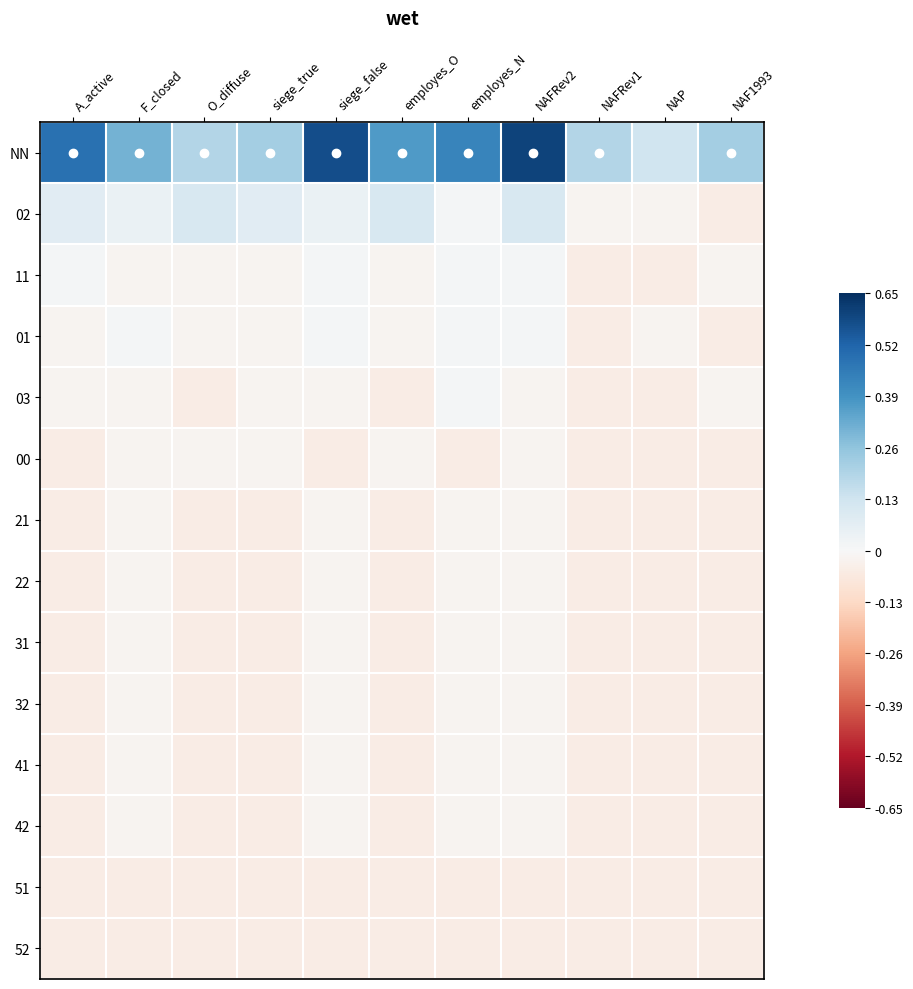

Reading left to right, extract all data points from this chart.

NN: A_active=0.5	F_closed=0.3	O_diffuse=0.2	siege_true=0.2	siege_false=0.6	employes_O=0.4	employes_N=0.4	NAFRev2=0.6	NAFRev1=0.2	NAP=0.1	NAF1993=0.2
02: A_active=0.1	F_closed=0.0	O_diffuse=0.1	siege_true=0.1	siege_false=0.0	employes_O=0.1	employes_N=0.0	NAFRev2=0.1	NAFRev1=-0.0	NAP=-0.0	NAF1993=-0.0
11: A_active=0.0	F_closed=-0.0	O_diffuse=-0.0	siege_true=-0.0	siege_false=0.0	employes_O=-0.0	employes_N=0.0	NAFRev2=0.0	NAFRev1=-0.0	NAP=-0.0	NAF1993=-0.0
01: A_active=-0.0	F_closed=0.0	O_diffuse=-0.0	siege_true=-0.0	siege_false=0.0	employes_O=-0.0	employes_N=0.0	NAFRev2=0.0	NAFRev1=-0.0	NAP=-0.0	NAF1993=-0.0
03: A_active=-0.0	F_closed=-0.0	O_diffuse=-0.0	siege_true=-0.0	siege_false=-0.0	employes_O=-0.0	employes_N=0.0	NAFRev2=-0.0	NAFRev1=-0.0	NAP=-0.0	NAF1993=-0.0
00: A_active=-0.0	F_closed=-0.0	O_diffuse=-0.0	siege_true=-0.0	siege_false=-0.0	employes_O=-0.0	employes_N=-0.0	NAFRev2=-0.0	NAFRev1=-0.0	NAP=-0.0	NAF1993=-0.0
21: A_active=-0.0	F_closed=-0.0	O_diffuse=-0.0	siege_true=-0.0	siege_false=-0.0	employes_O=-0.0	employes_N=-0.0	NAFRev2=-0.0	NAFRev1=-0.0	NAP=-0.0	NAF1993=-0.0
22: A_active=-0.0	F_closed=-0.0	O_diffuse=-0.0	siege_true=-0.0	siege_false=-0.0	employes_O=-0.0	employes_N=-0.0	NAFRev2=-0.0	NAFRev1=-0.0	NAP=-0.0	NAF1993=-0.0
31: A_active=-0.0	F_closed=-0.0	O_diffuse=-0.0	siege_true=-0.0	siege_false=-0.0	employes_O=-0.0	employes_N=-0.0	NAFRev2=-0.0	NAFRev1=-0.0	NAP=-0.0	NAF1993=-0.0
32: A_active=-0.0	F_closed=-0.0	O_diffuse=-0.0	siege_true=-0.0	siege_false=-0.0	employes_O=-0.0	employes_N=-0.0	NAFRev2=-0.0	NAFRev1=-0.0	NAP=-0.0	NAF1993=-0.0
41: A_active=-0.0	F_closed=-0.0	O_diffuse=-0.0	siege_true=-0.0	siege_false=-0.0	employes_O=-0.0	employes_N=-0.0	NAFRev2=-0.0	NAFRev1=-0.0	NAP=-0.0	NAF1993=-0.0
42: A_active=-0.0	F_closed=-0.0	O_diffuse=-0.0	siege_true=-0.0	siege_false=-0.0	employes_O=-0.0	employes_N=-0.0	NAFRev2=-0.0	NAFRev1=-0.0	NAP=-0.0	NAF1993=-0.0
51: A_active=-0.0	F_closed=-0.0	O_diffuse=-0.0	siege_true=-0.0	siege_false=-0.0	employes_O=-0.0	employes_N=-0.0	NAFRev2=-0.0	NAFRev1=-0.0	NAP=-0.0	NAF1993=-0.0
52: A_active=-0.0	F_closed=-0.0	O_diffuse=-0.0	siege_true=-0.0	siege_false=-0.0	employes_O=-0.0	employes_N=-0.0	NAFRev2=-0.0	NAFRev1=-0.0	NAP=-0.0	NAF1993=-0.0